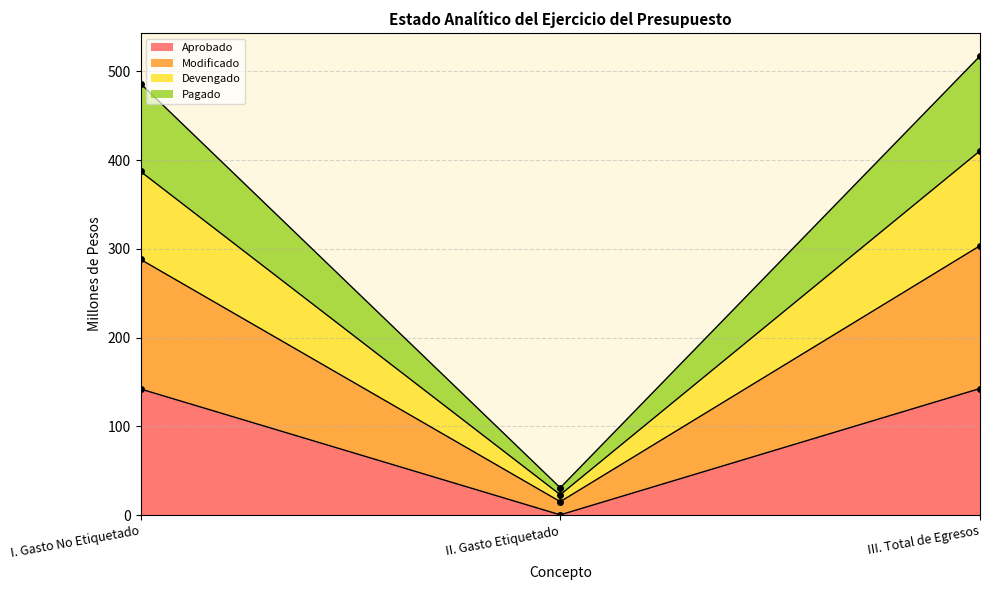

What is the label of the 3rd point from the left?

III. Total de Egresos